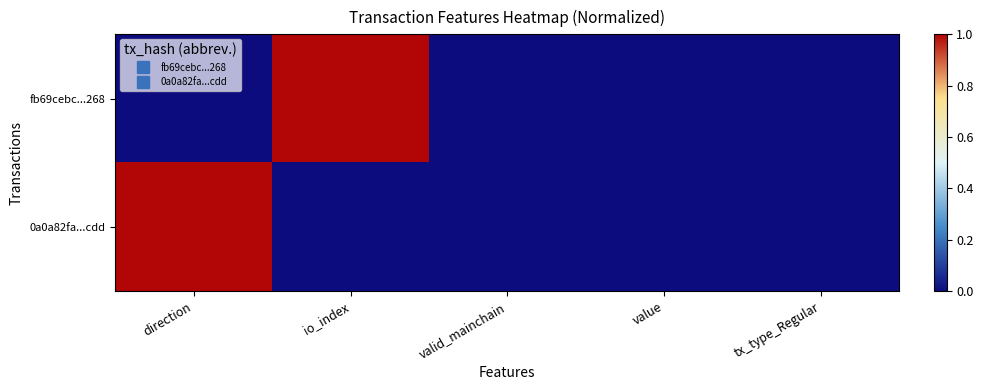

Which has a higher value, direction or tx_type_Regular?

direction